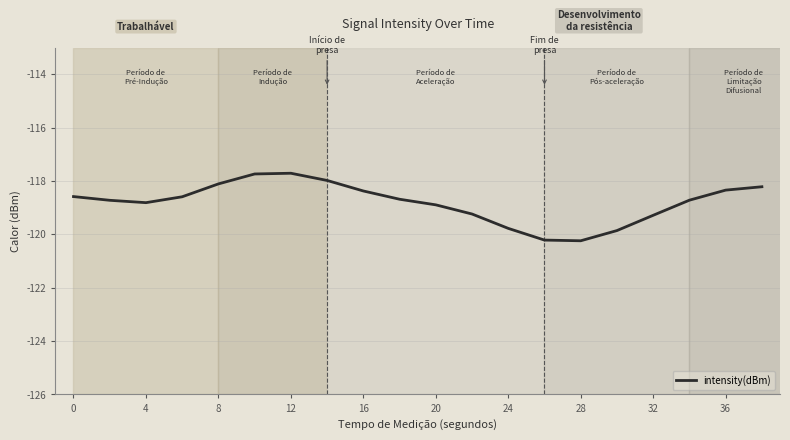

What is the difference between the maximum and minimum values?

2.5